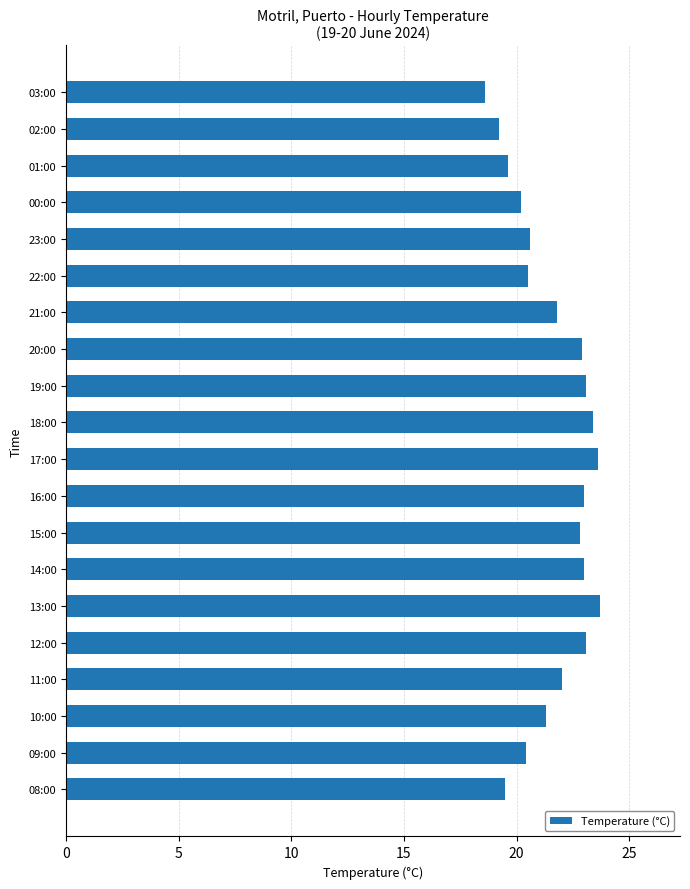

True or false: the data shows 22.9 at 20:00.

True